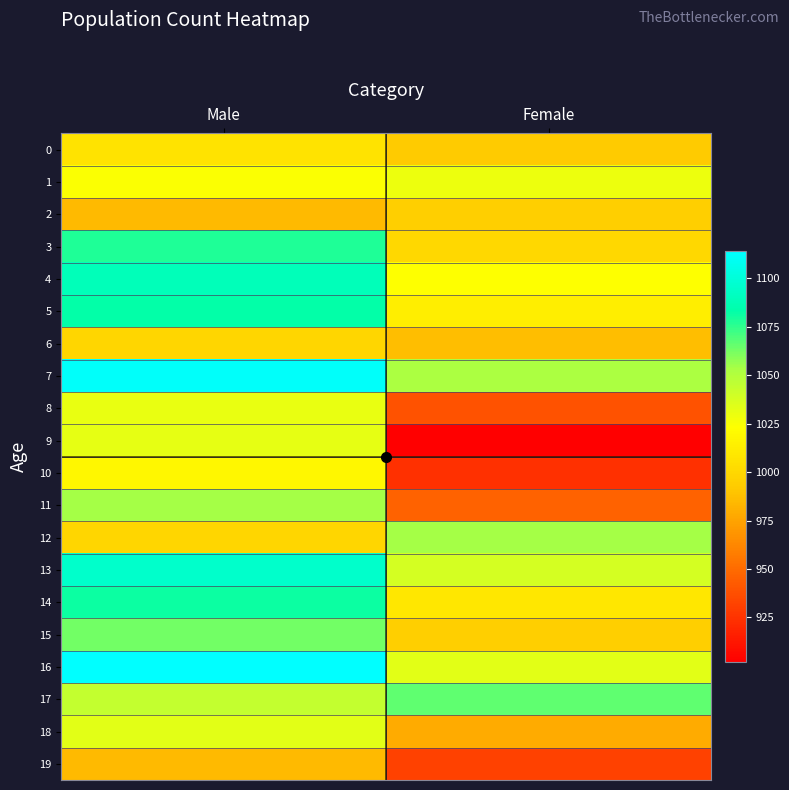

What is the smallest value displayed?

902